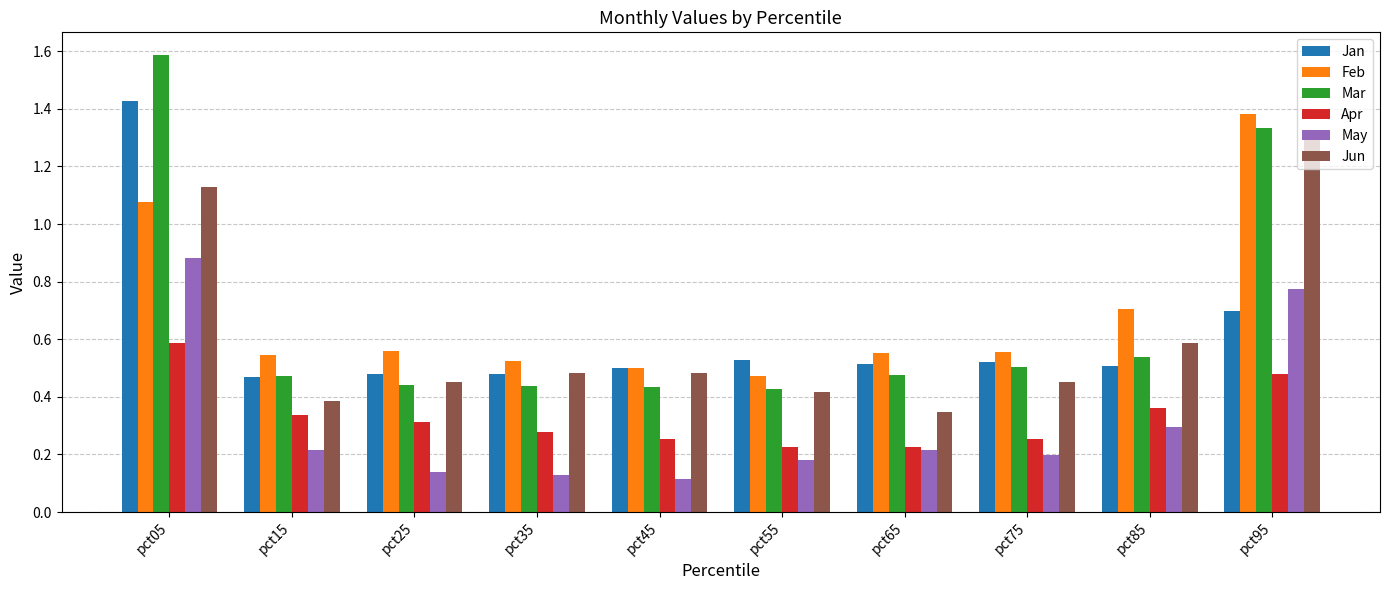

Which series has the widest spread of values?

Mar